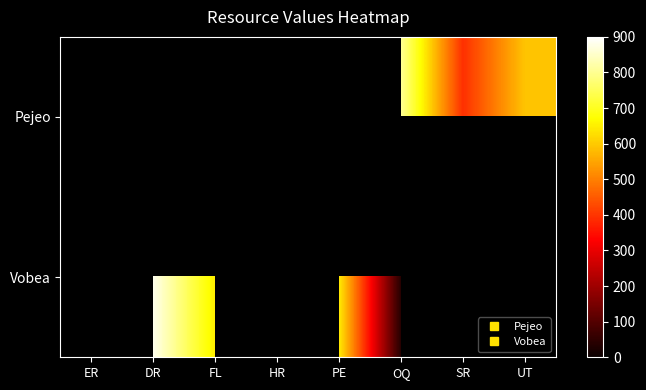

The value of Vobea at OQ is 11.2. True or false?

False